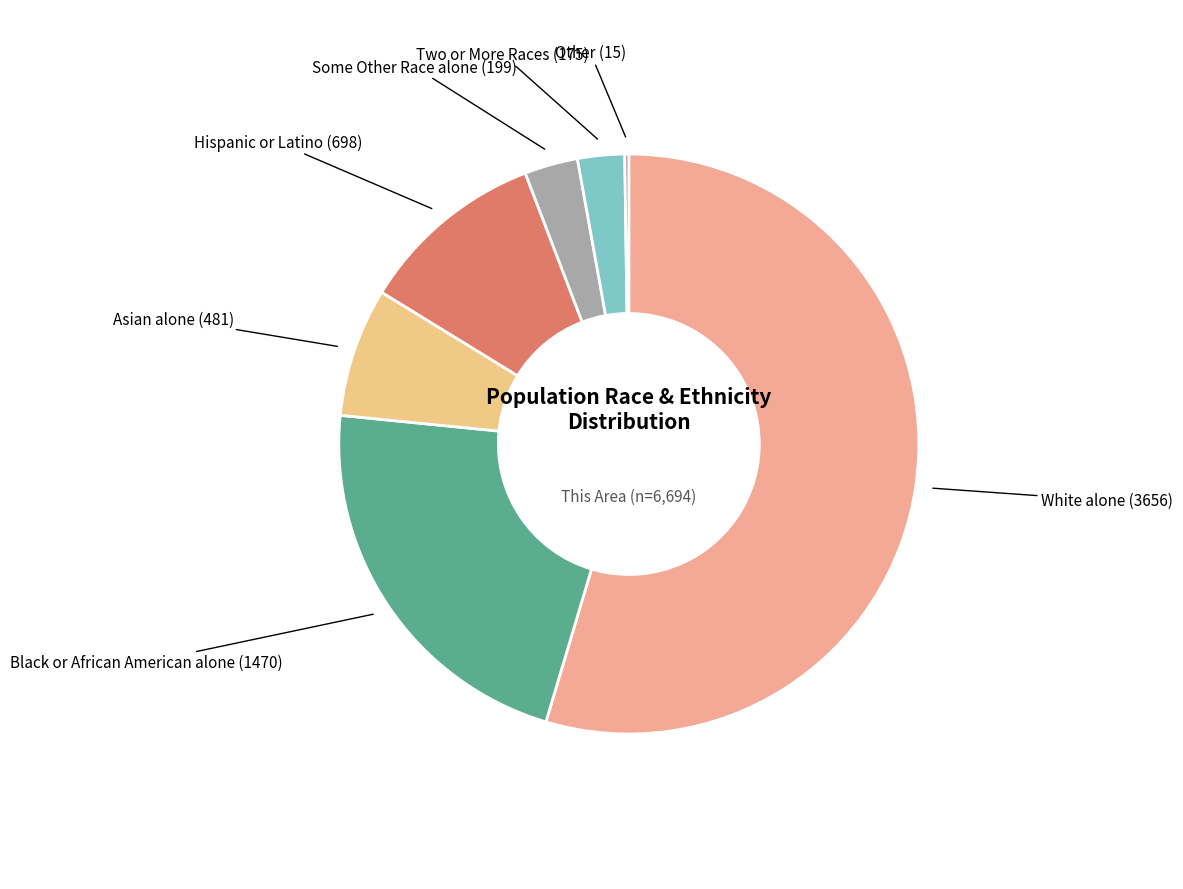

True or false: Two or More Races accounts for 3% of the total.

True